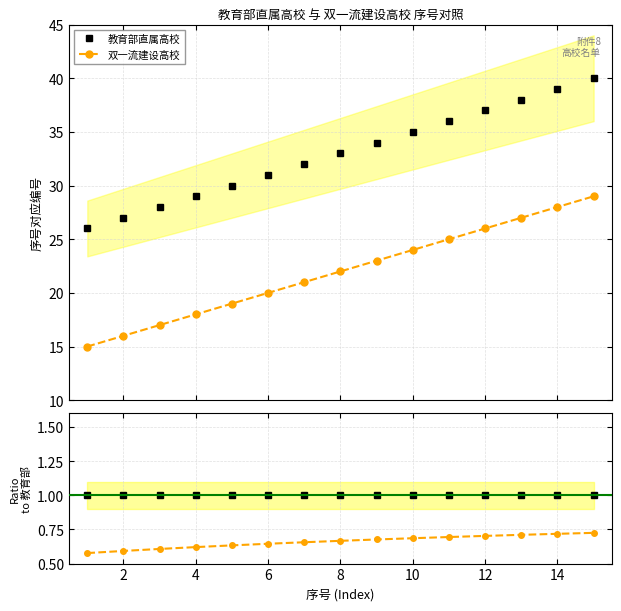

What is the maximum value for 教育部直属高校?

40